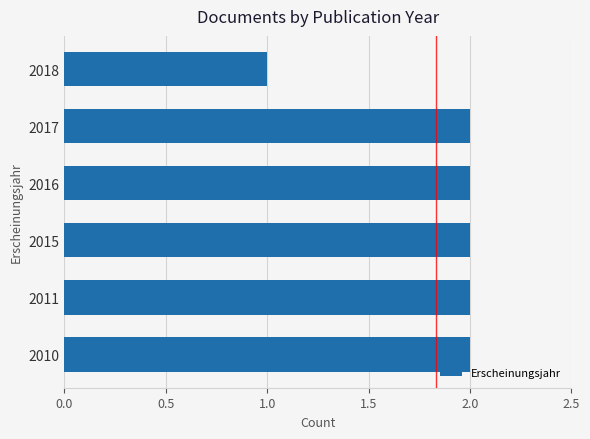

What is the minimum value shown in the chart?

1